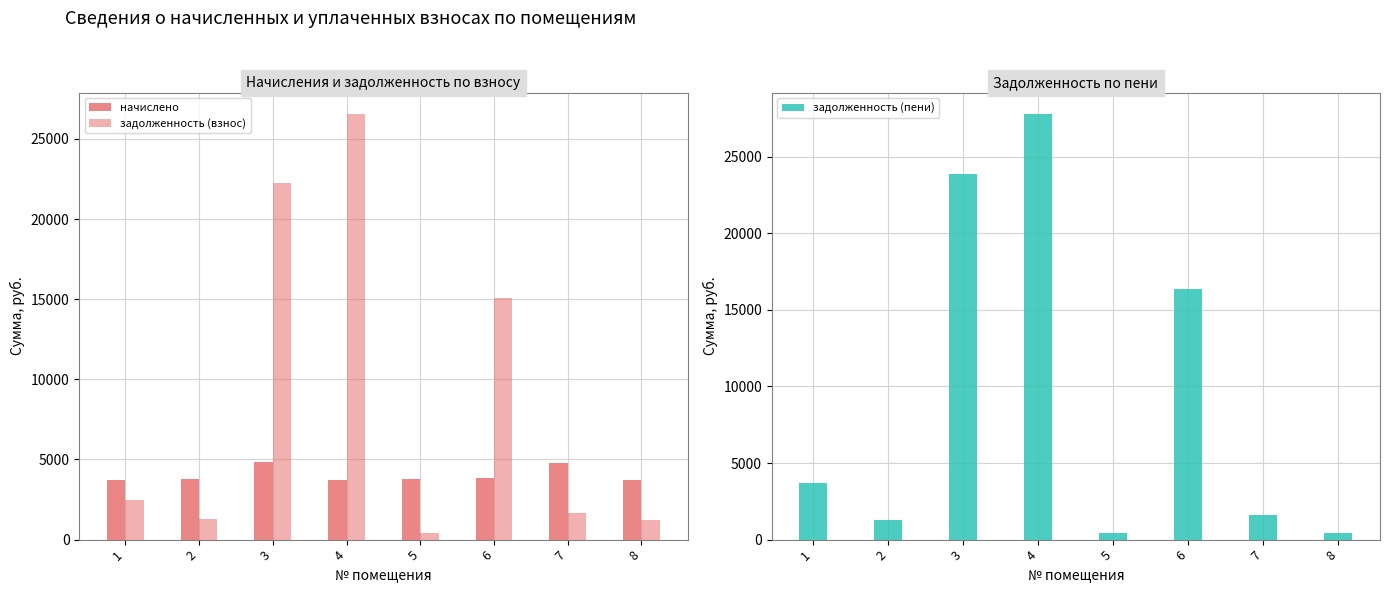

Which label corresponds to the largest value in the chart?

4